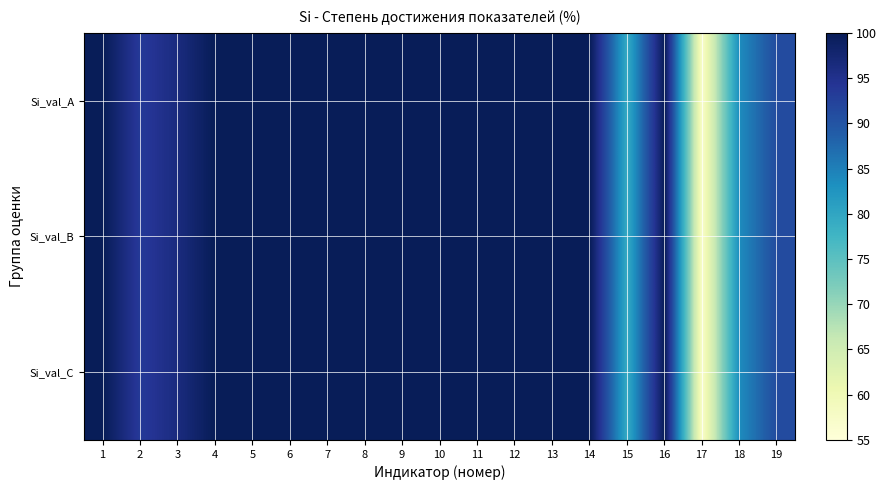

Which series has the largest total across all categories?

Si_val_A